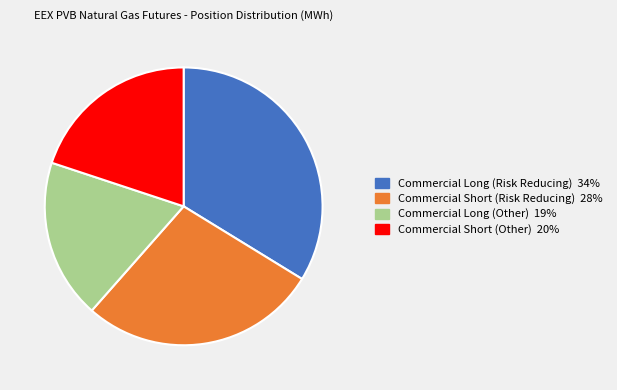

Do Commercial Long (Other) and Commercial Short (Other) together represent more than half of the pie?

No